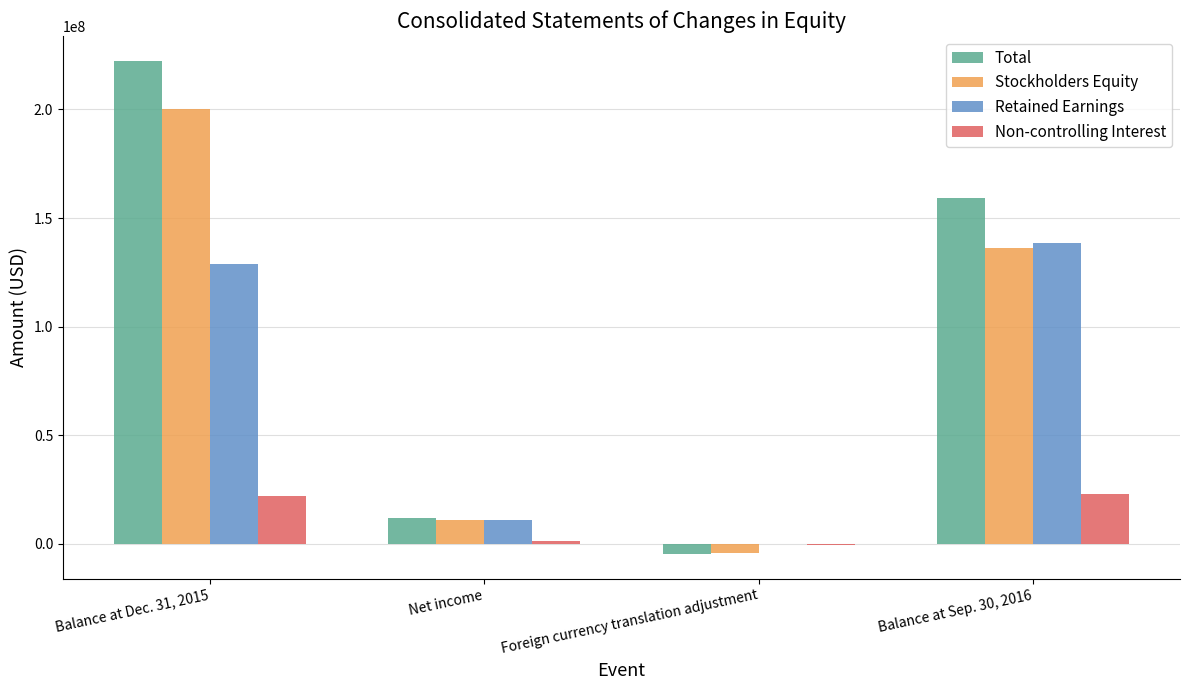

Which category has the highest value in the Stockholders Equity series?

Balance at Dec. 31, 2015